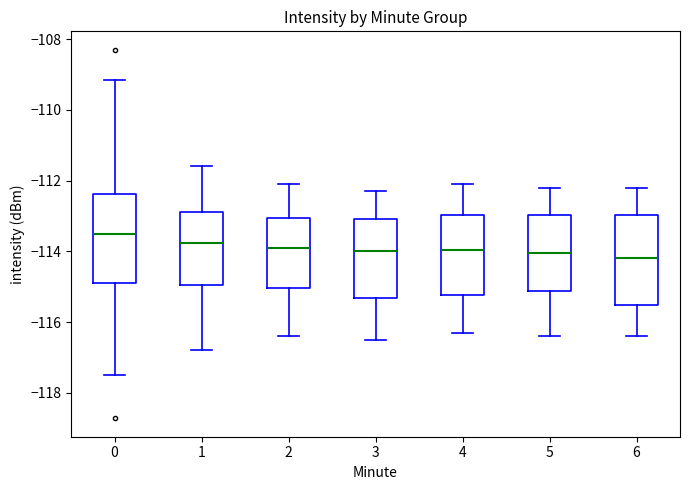

Which box has the highest median line?

0